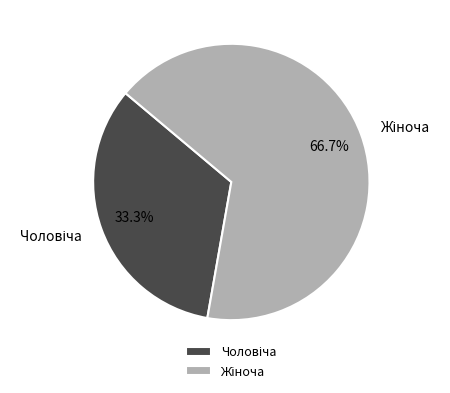

What is the smallest slice in the pie chart?

Чоловіча